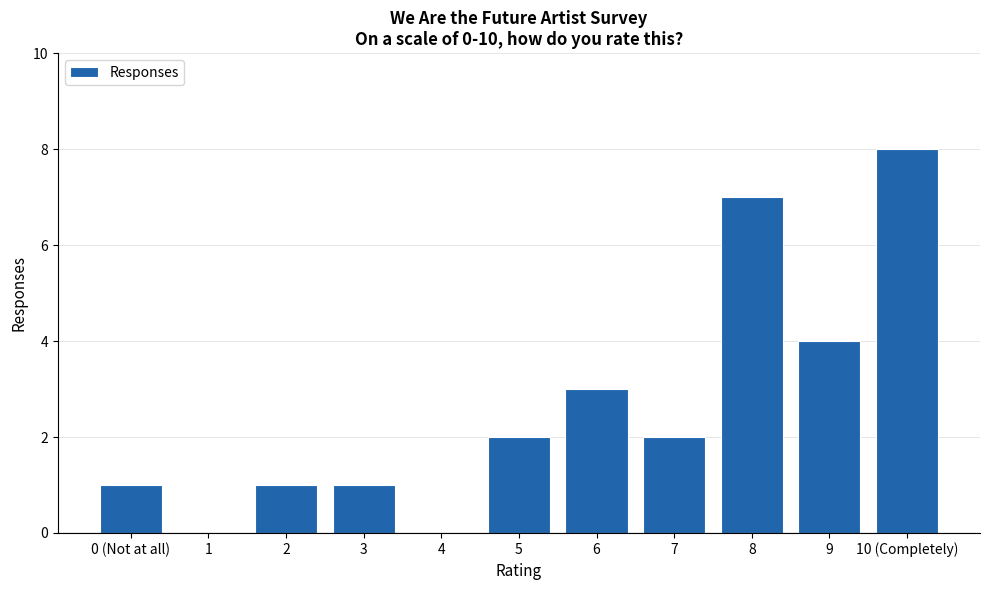

What is the approximate value at 10 (Completely)?

8